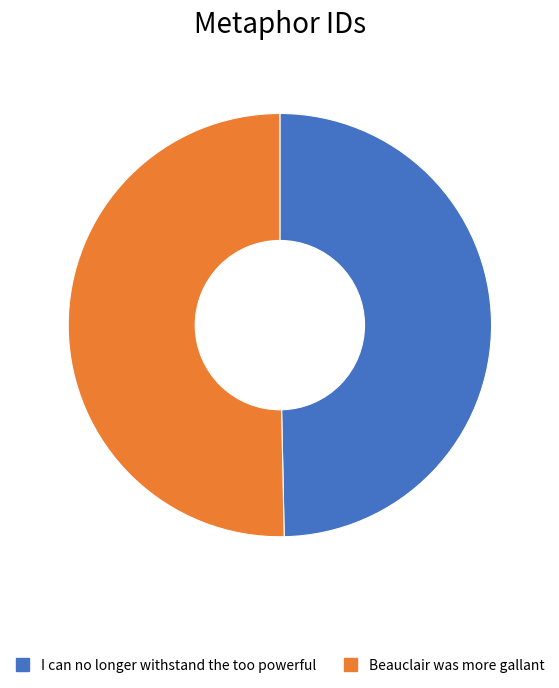

What is the smallest slice in the pie chart?

I can no longer withstand the too powerful